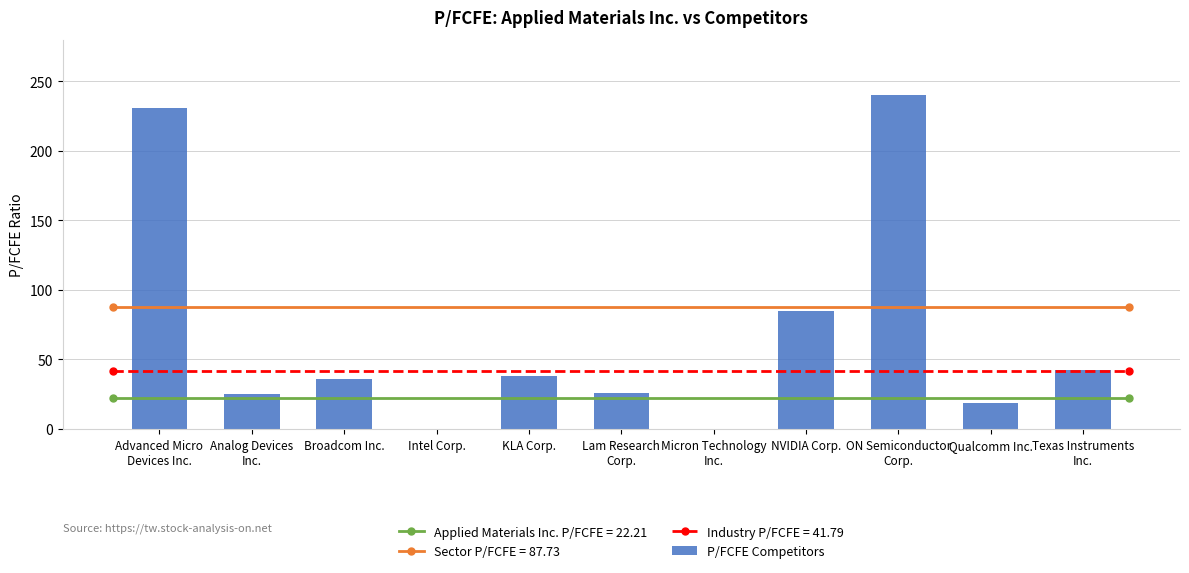

The chart shows a value of 20.0 at NVIDIA Corp.. True or false?

False